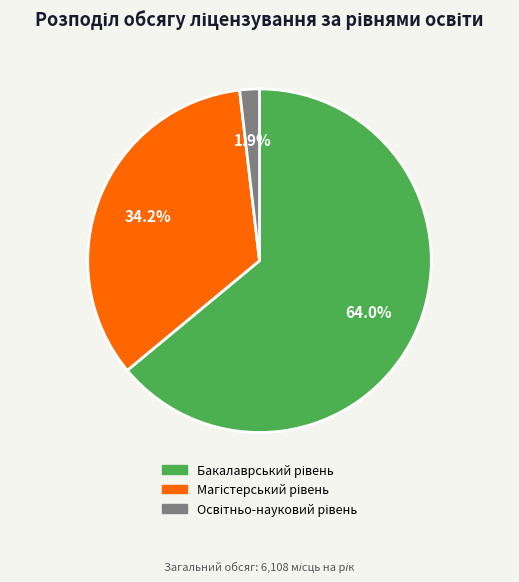

Does any single category account for the majority?

Yes